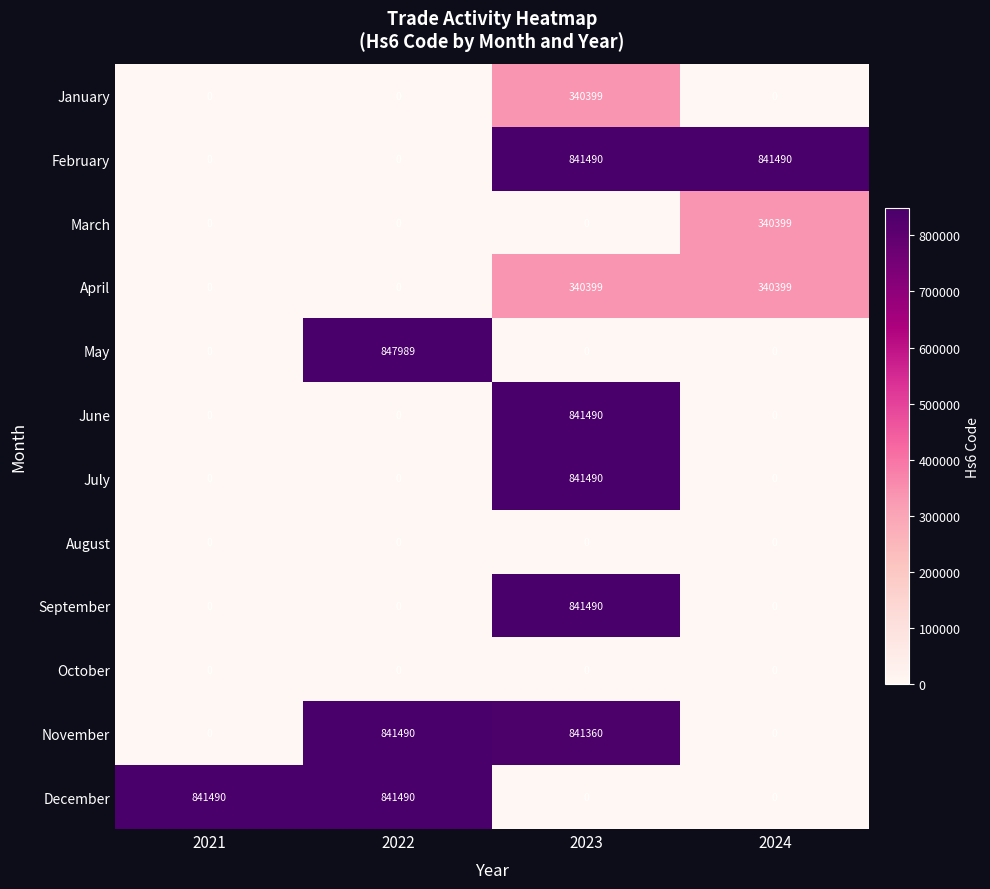

What is the greatest value displayed?

847989